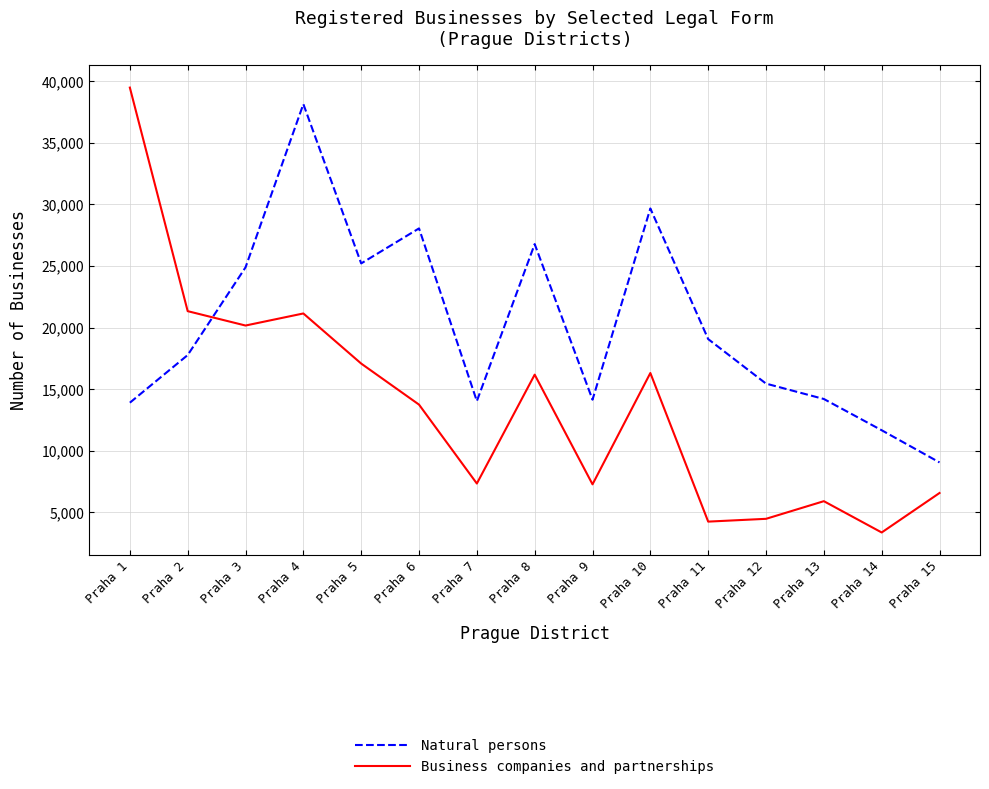

How many intersections are there between Business companies and partnerships and Natural persons?

1